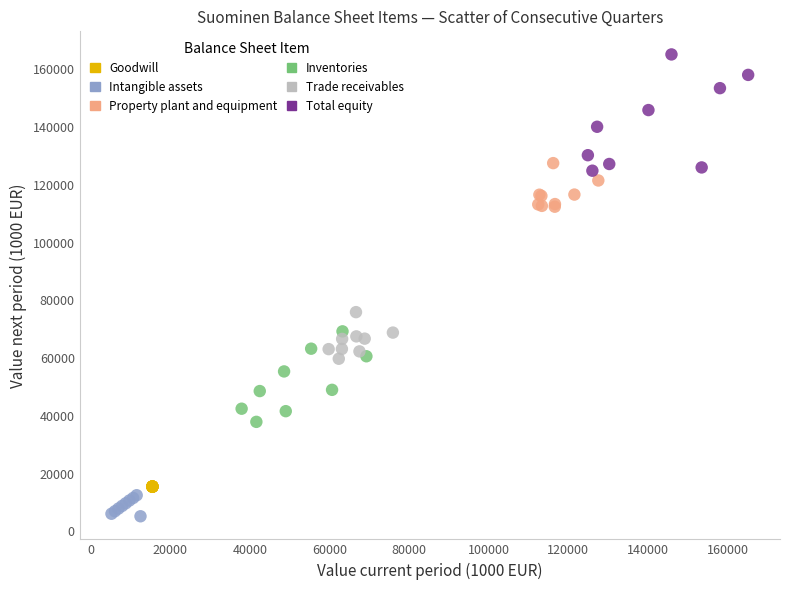

Which series reaches the maximum Y coordinate?

Total equity